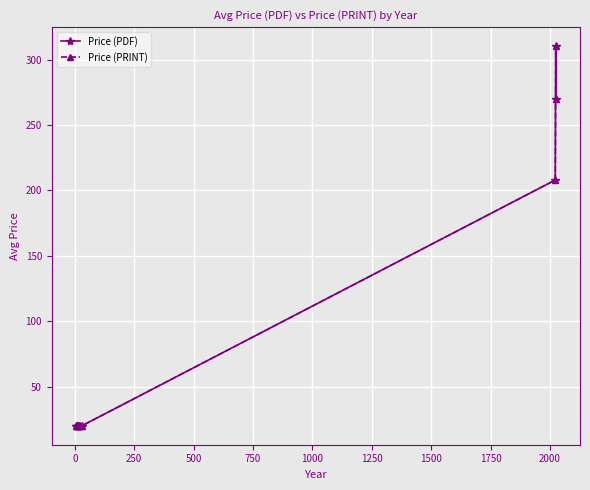

Is this an area chart (filled region under the line)?

No